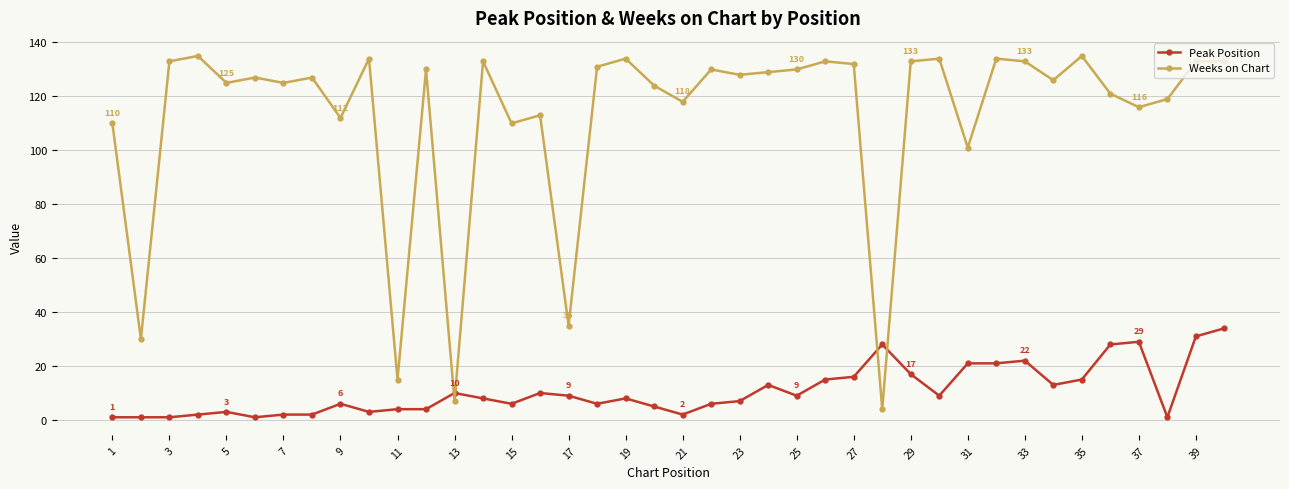

True or false: Peak Position has more than 2 interior local peaks.

True